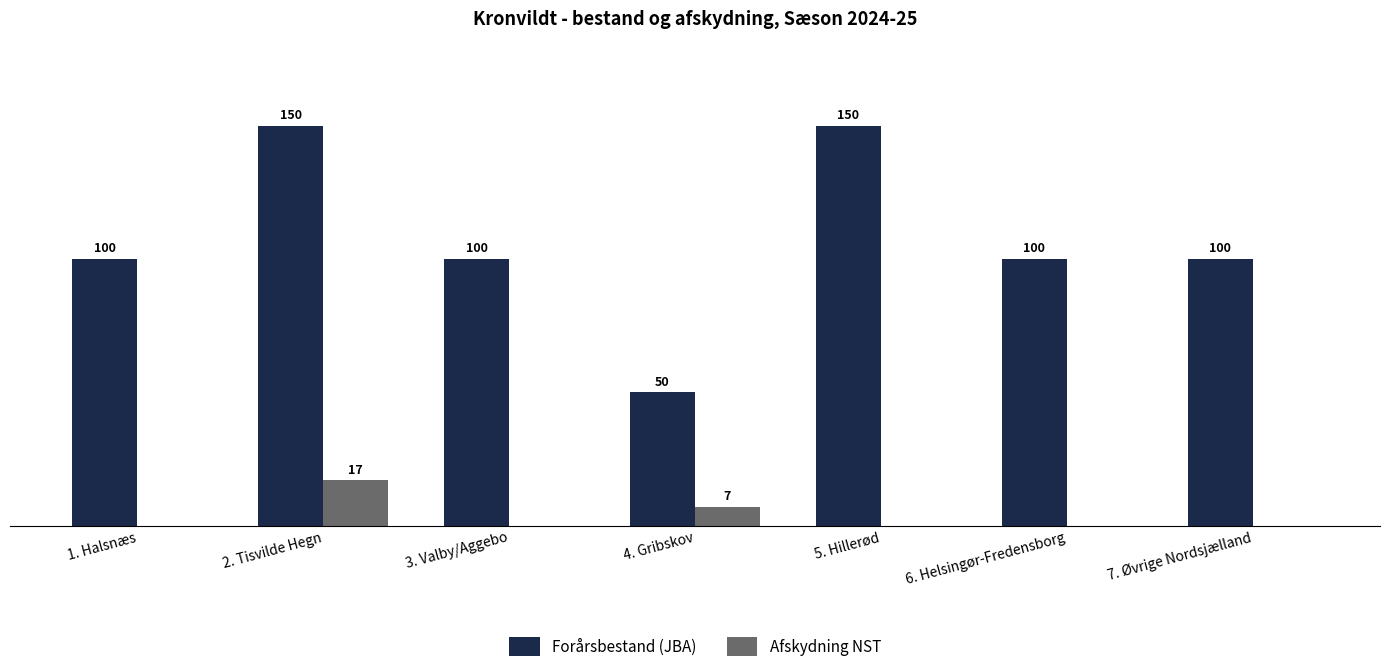

Where is Afskydning NST nearest to the value 8?

4. Gribskov